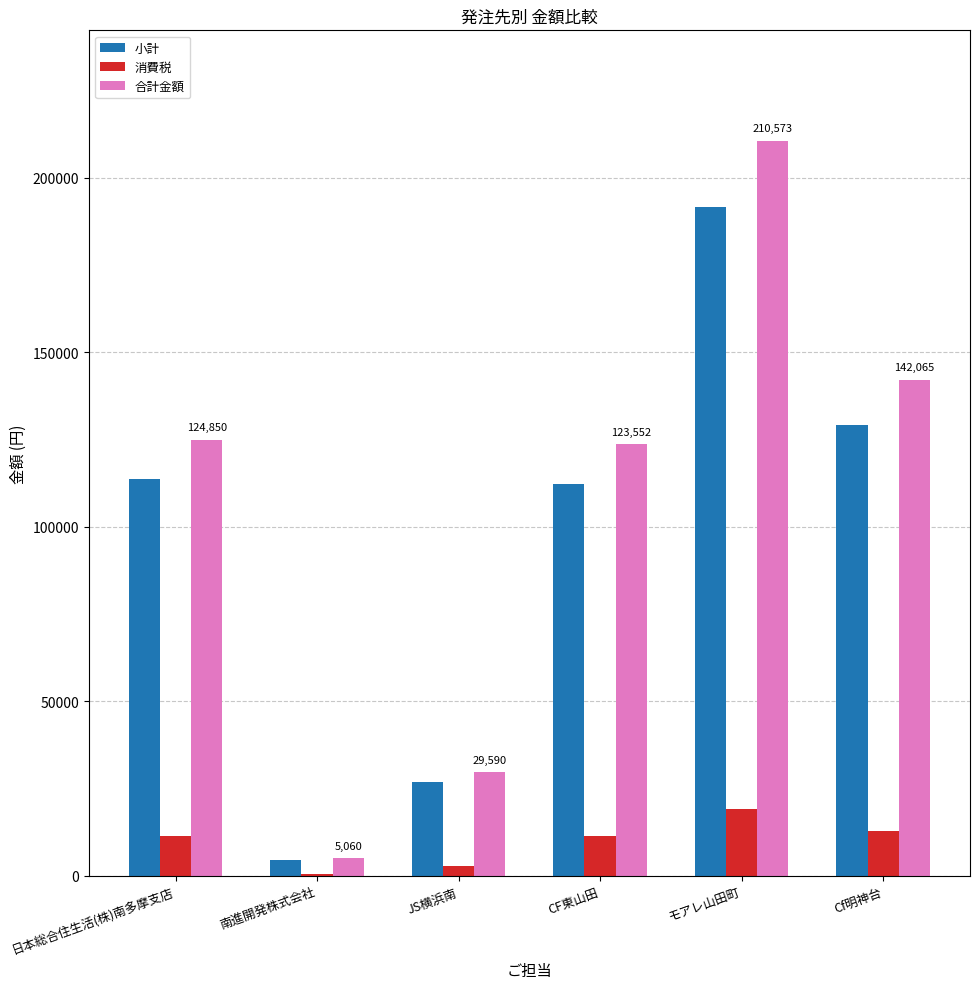

What is the sum of the 消費税 values at モアレ山田町 and 南進開発株式会社?

19603